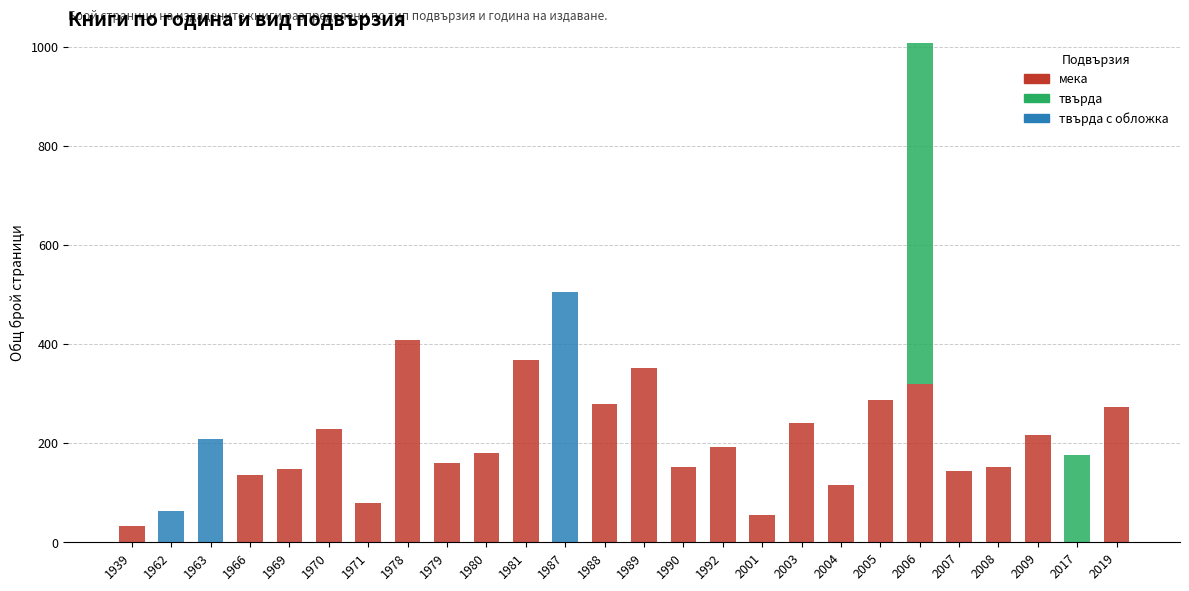

What is the sum of all мека values?

4520